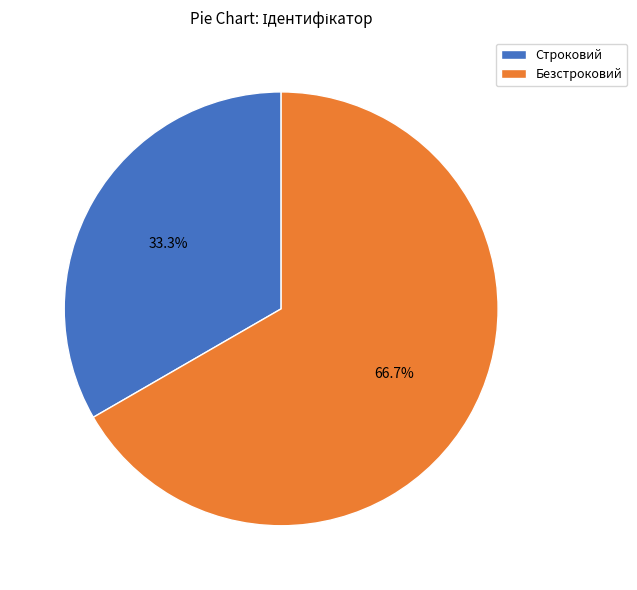

How many slices are in this pie chart?

2